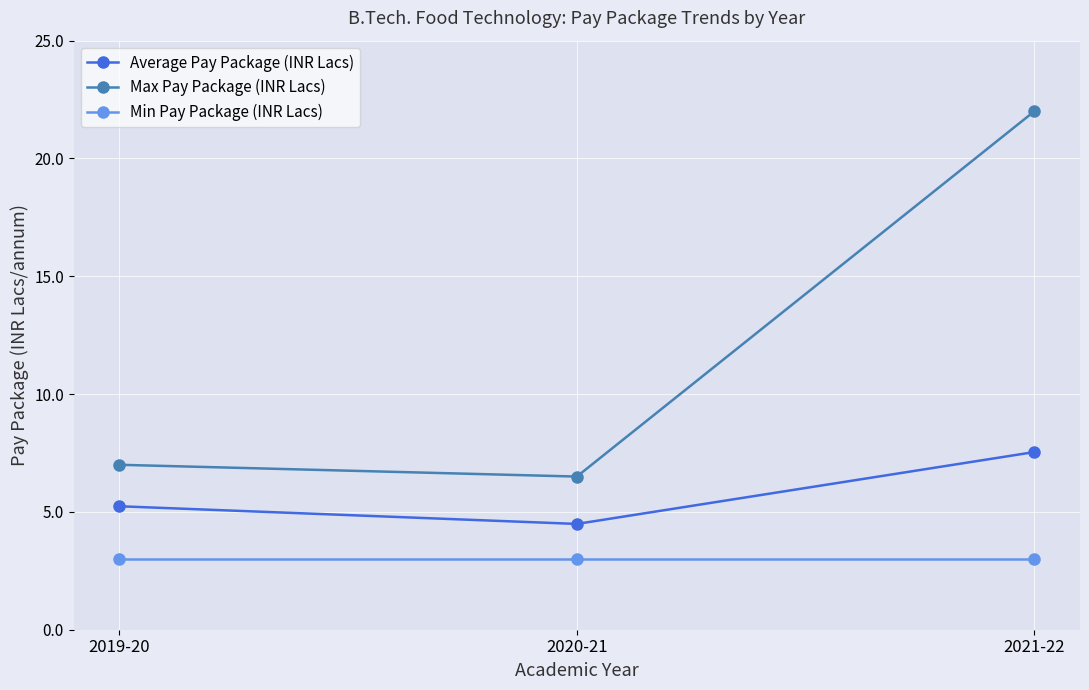

How many lines are shown in the chart?

3